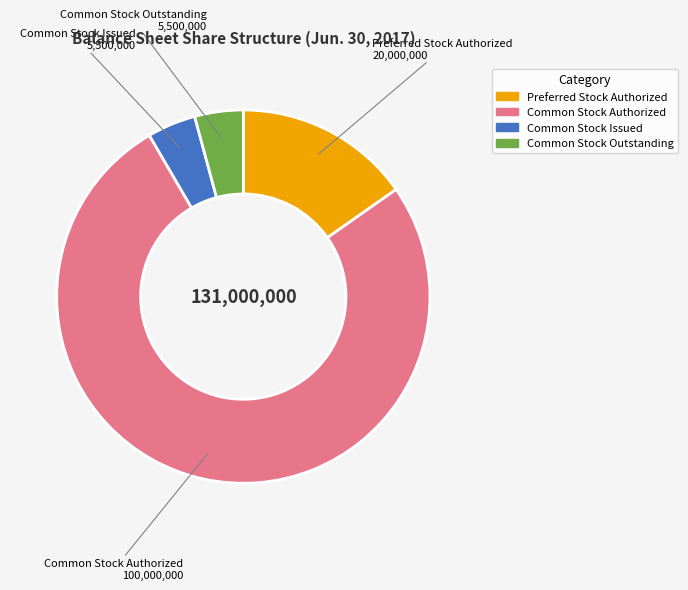

Is there any slice that represents more than half of the pie?

Yes